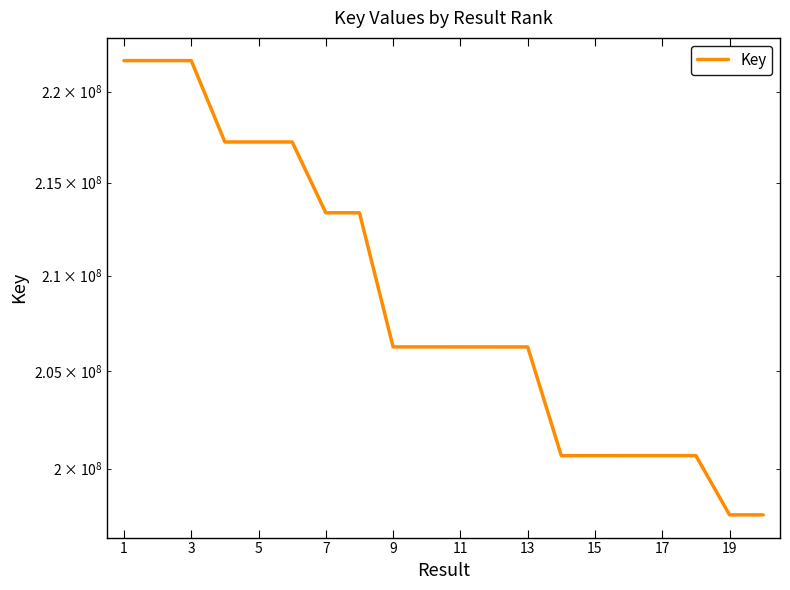

What is the ratio of the value at 17 to the value at 18?

1.0